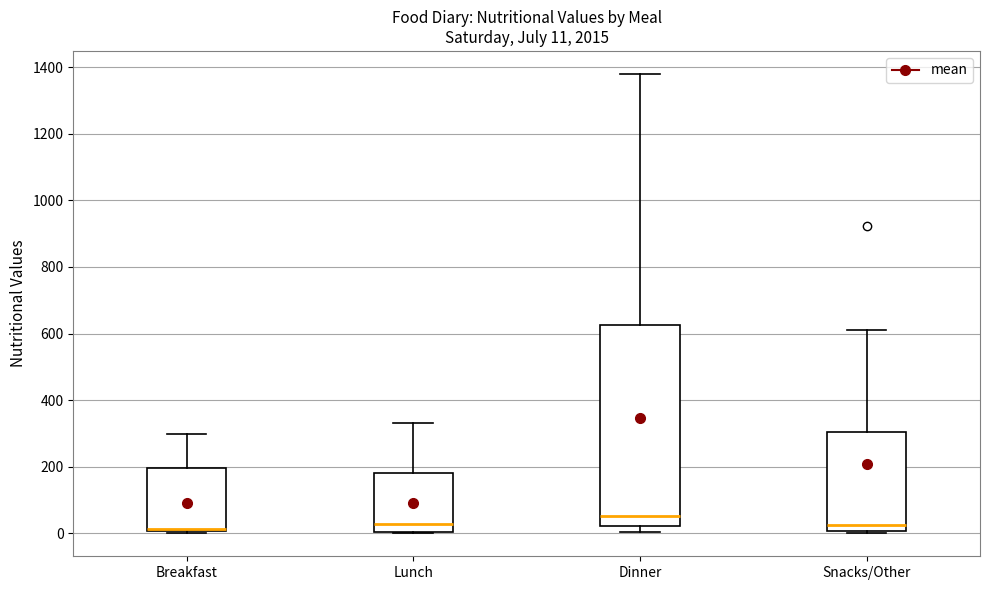

Comparing the boxes themselves (not the whiskers), which one is the tallest?

Dinner